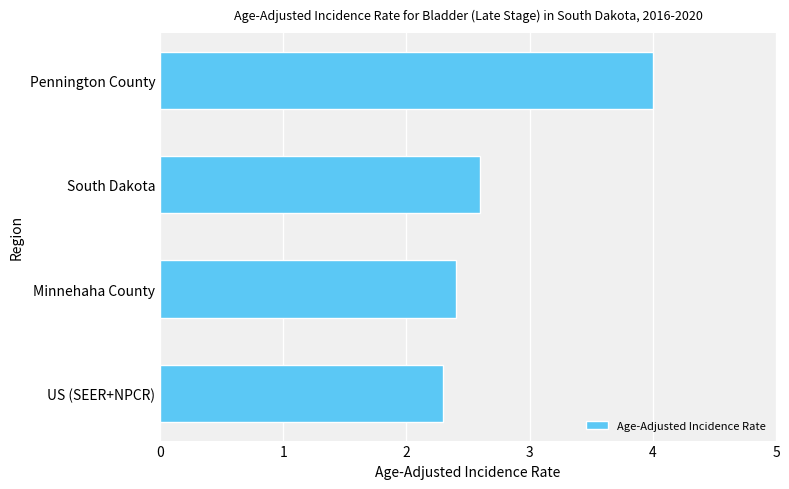

Rank the categories by value from lowest to highest.

US (SEER+NPCR), Minnehaha County, South Dakota, Pennington County